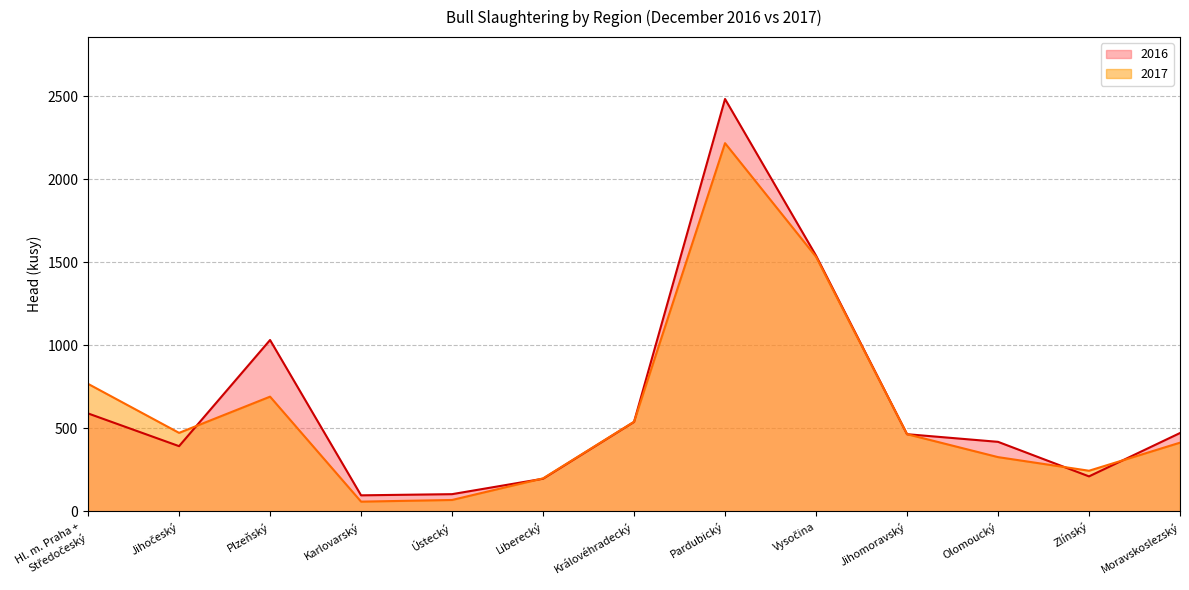

What is the sum of all 2016 values?

8542